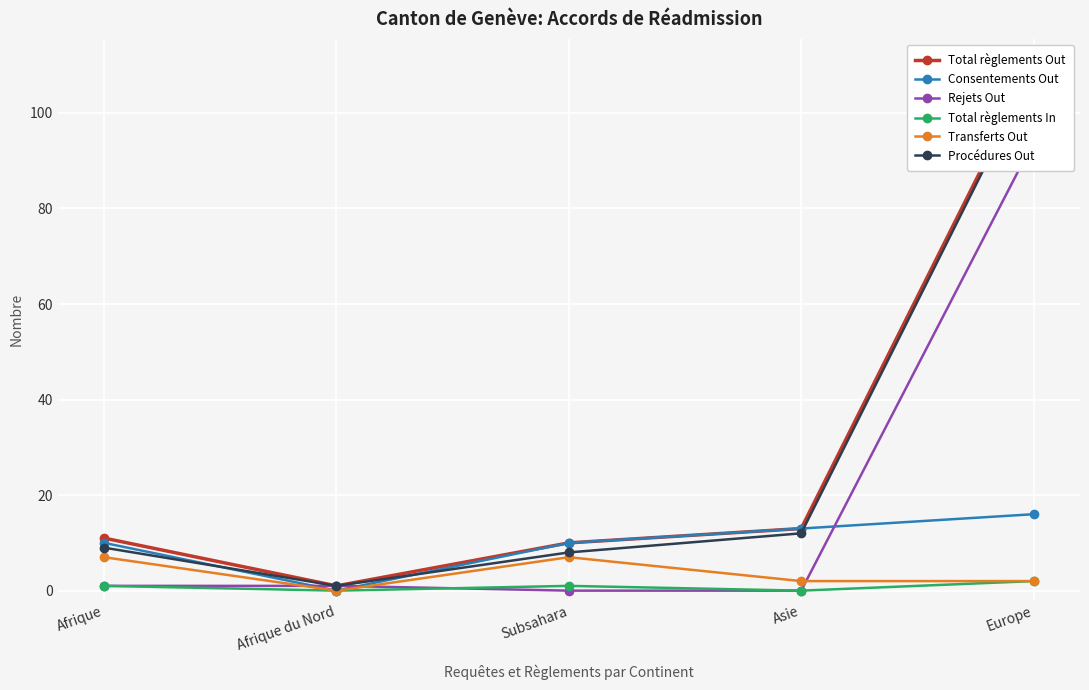

At which label is Rejets Out closest to 47?

Afrique